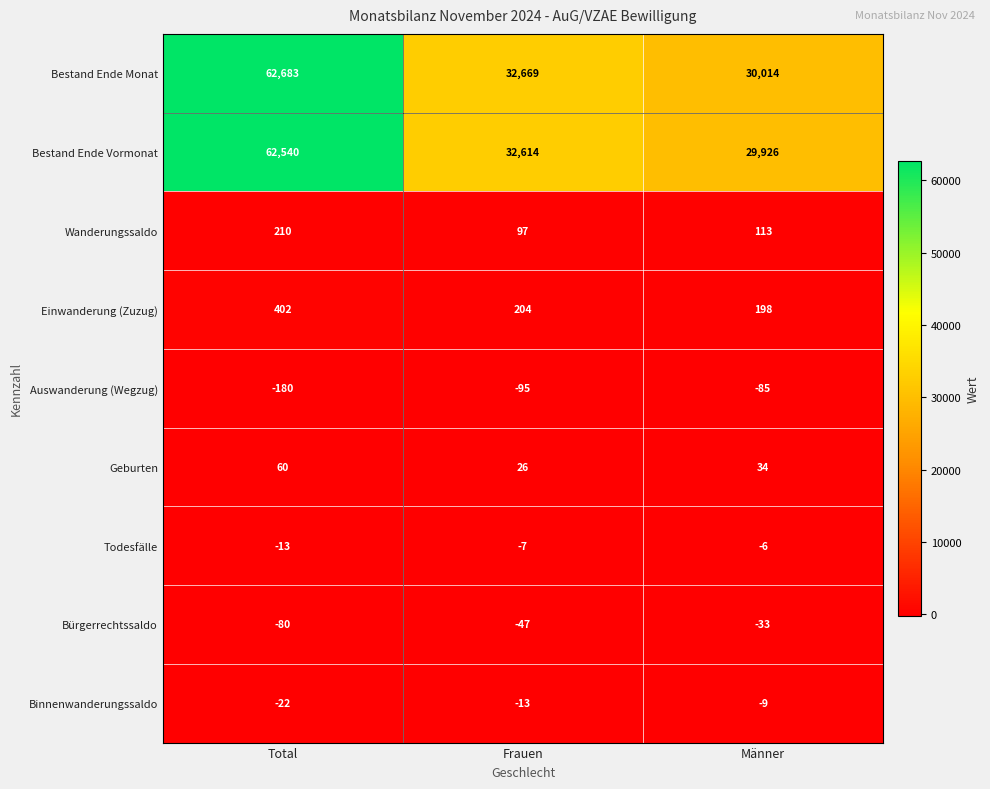

At which category does the chart reach its peak across all series?

Total